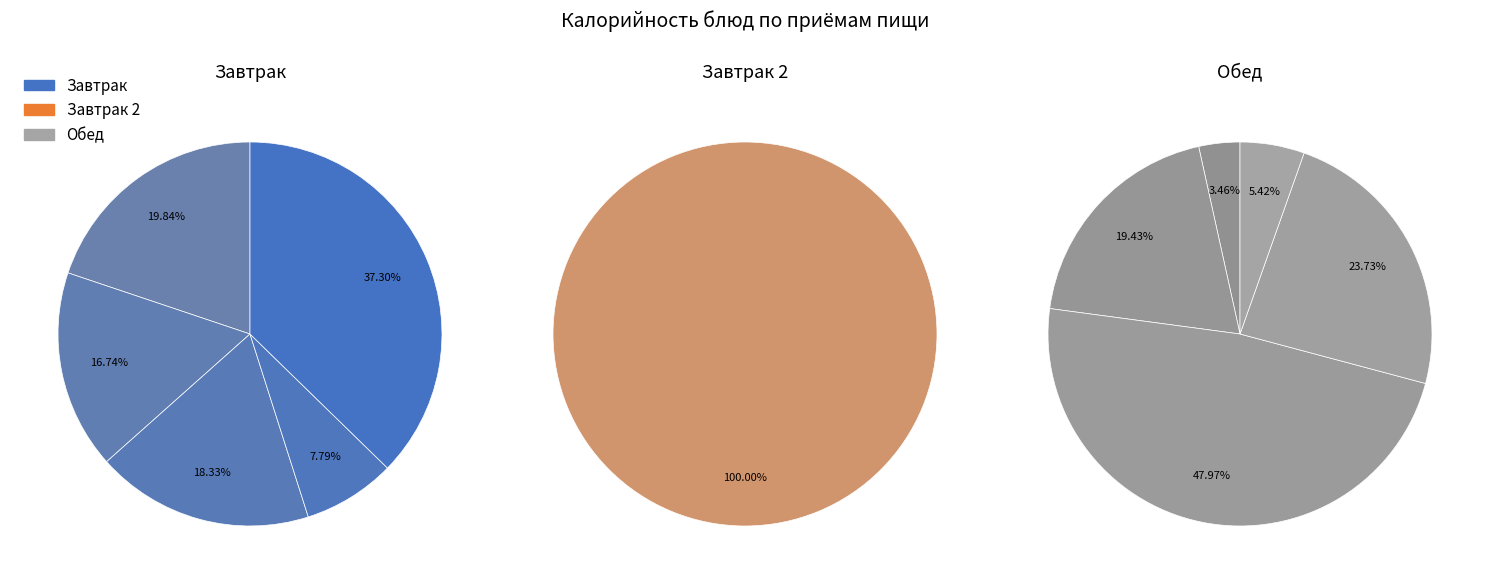

To the nearest percent, what is the difference between the Яблоко and Помидор в нарезке slice percentages?

3%